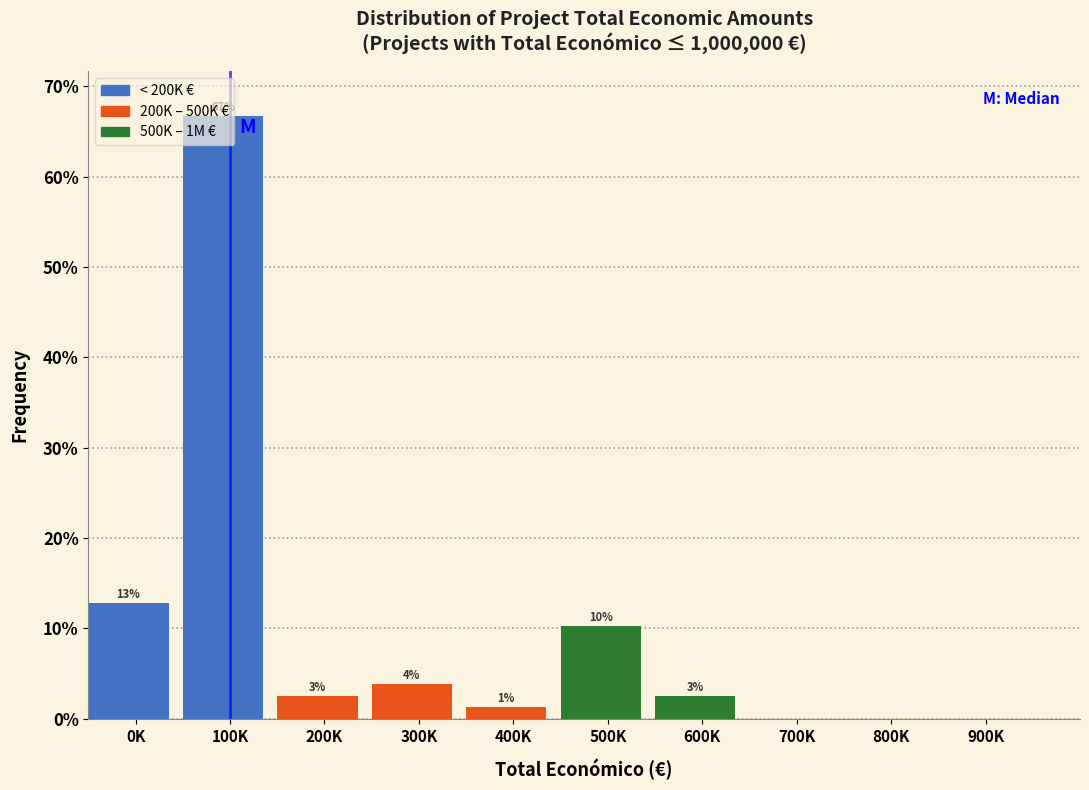

Are the bars horizontal?

No